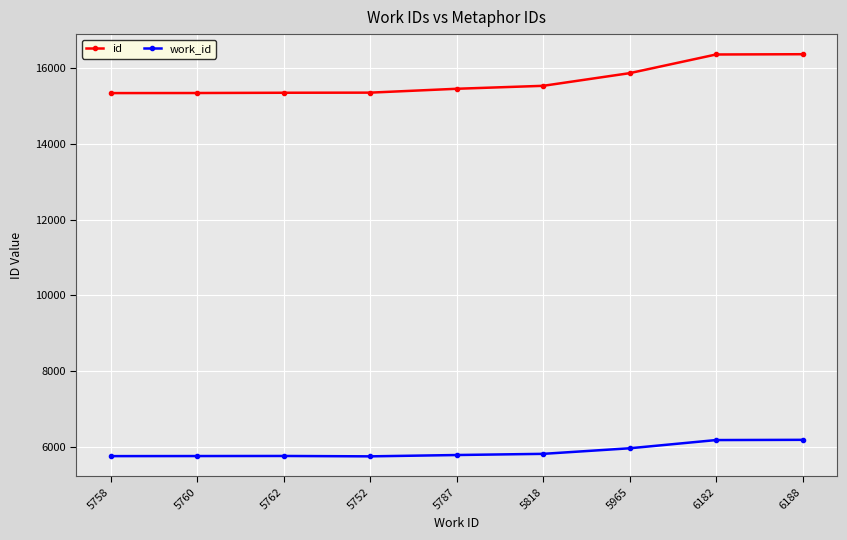

Rank the series by their average value, from lowest to highest.

work_id, id